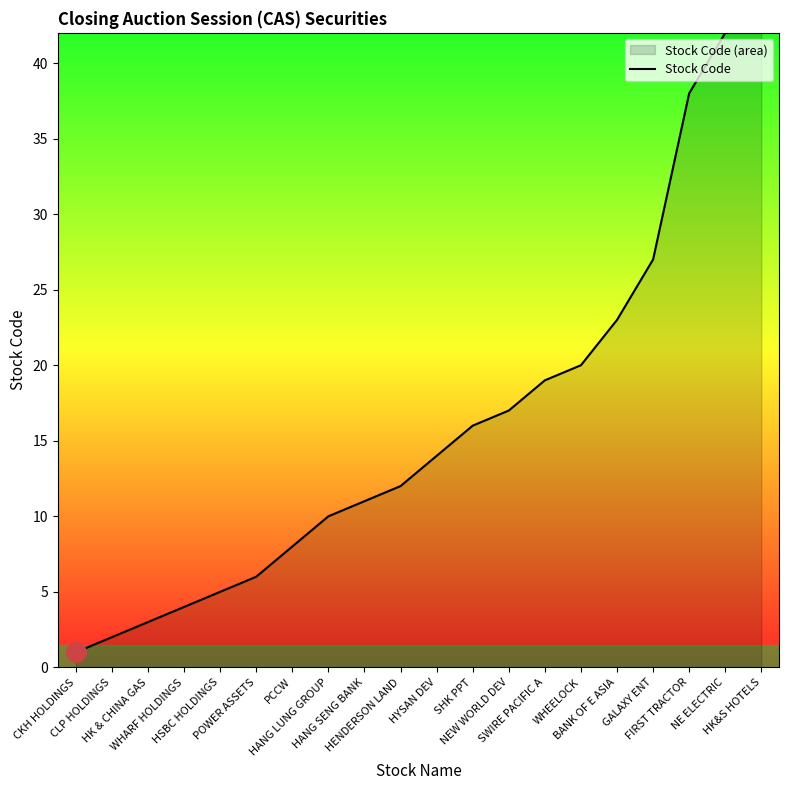

What is the sum of the values at BANK OF E ASIA and POWER ASSETS?

29